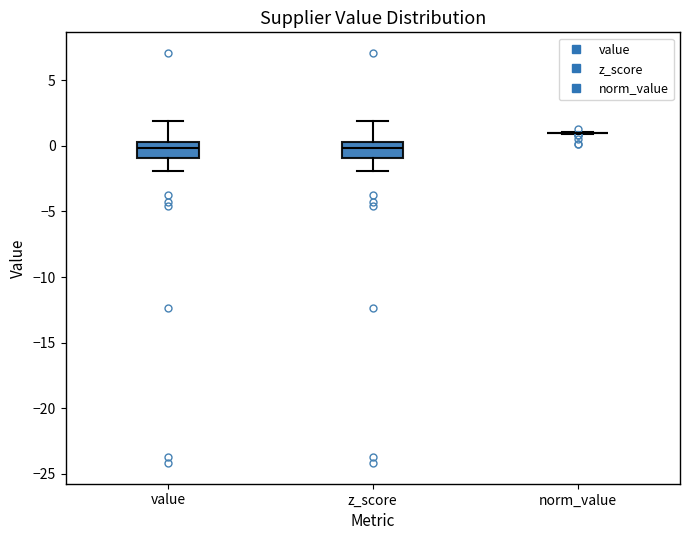

Where does the lower whisker of the box for value end on the y-axis? The values are not printed on the chart, so give them approximately, as read against the axis.

-2.0